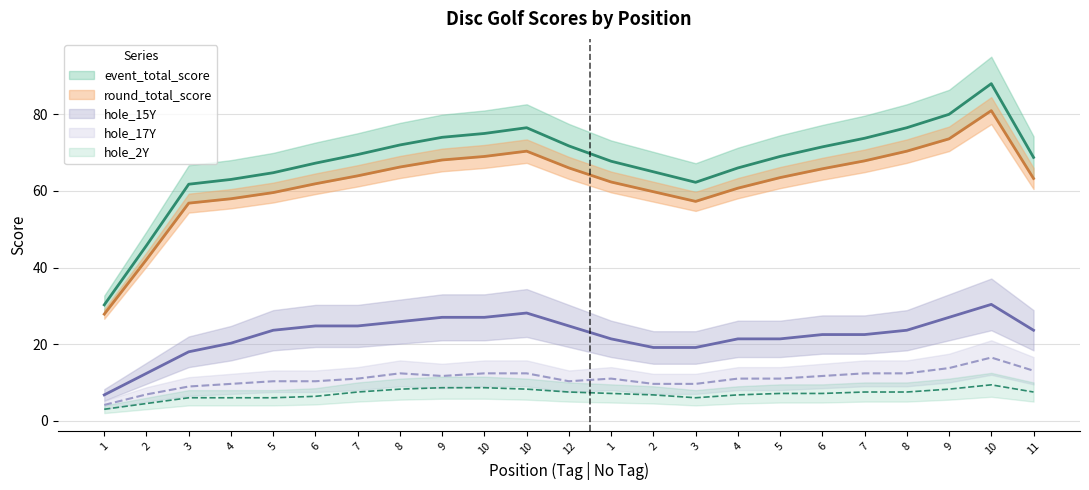

At how many categories does at least one series exceed 29?

23